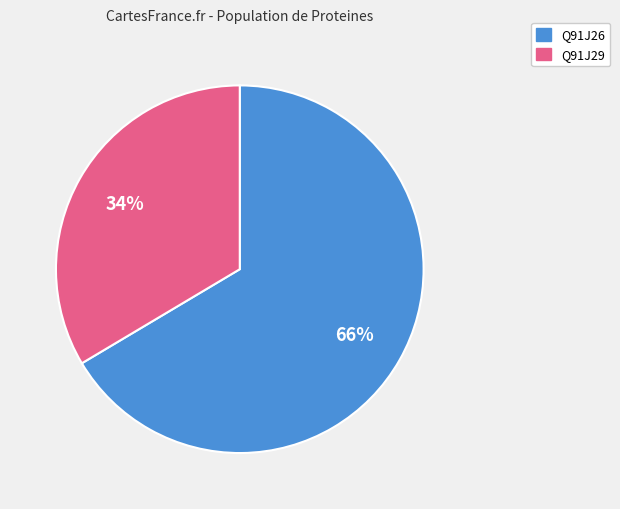

Is there any slice that represents more than half of the pie?

Yes